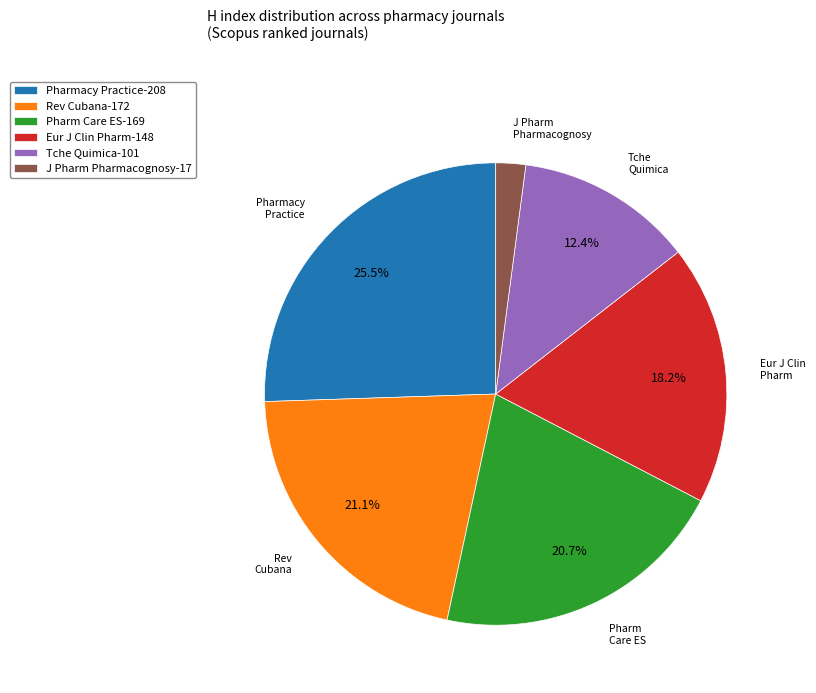

Is there a majority slice in this chart?

No